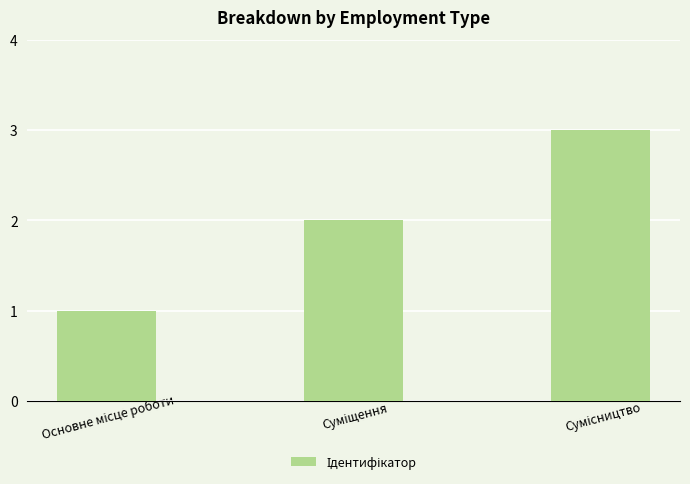

What is the maximum value shown in the chart?

3